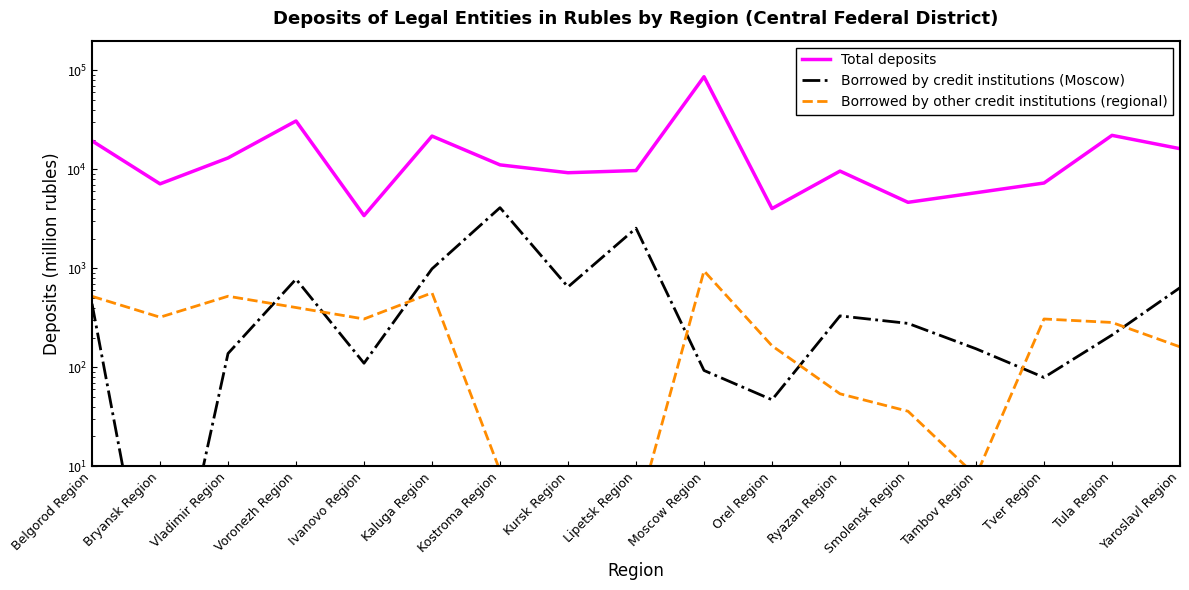

How many distinct data groups are displayed?

3